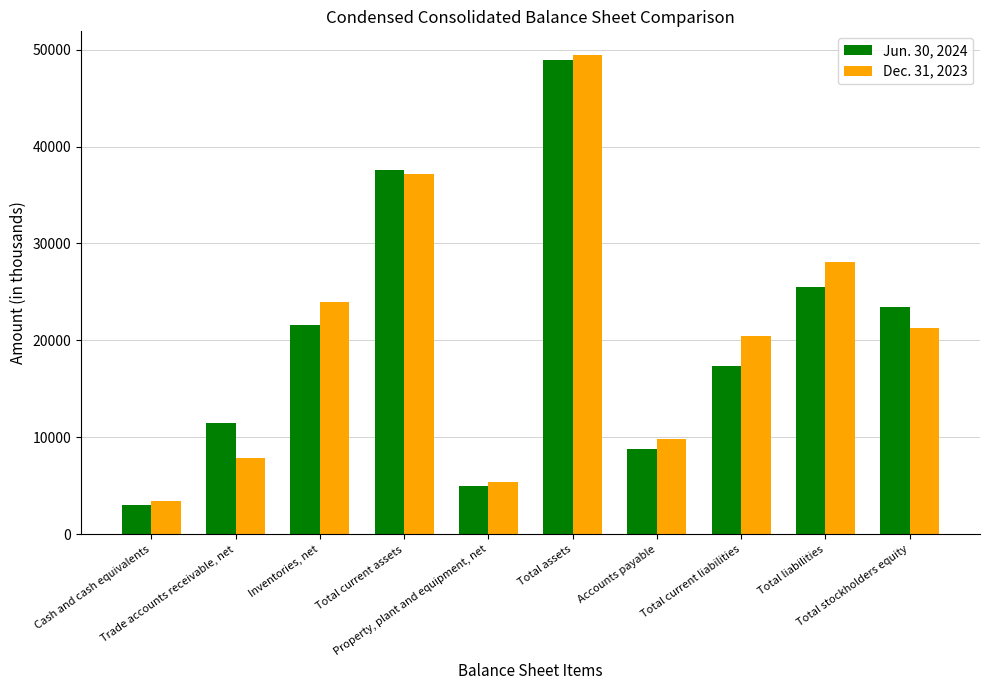

How many bars are there in total?

20